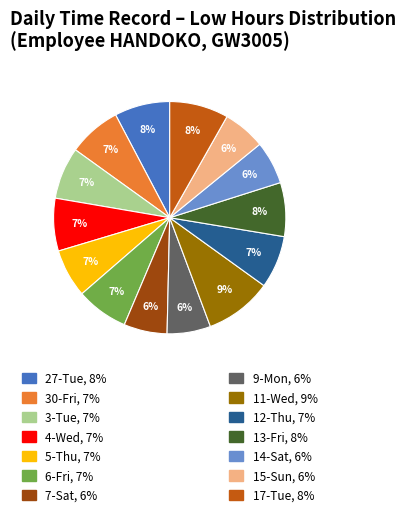

To the nearest percent, what is the average slice percentage?

7%